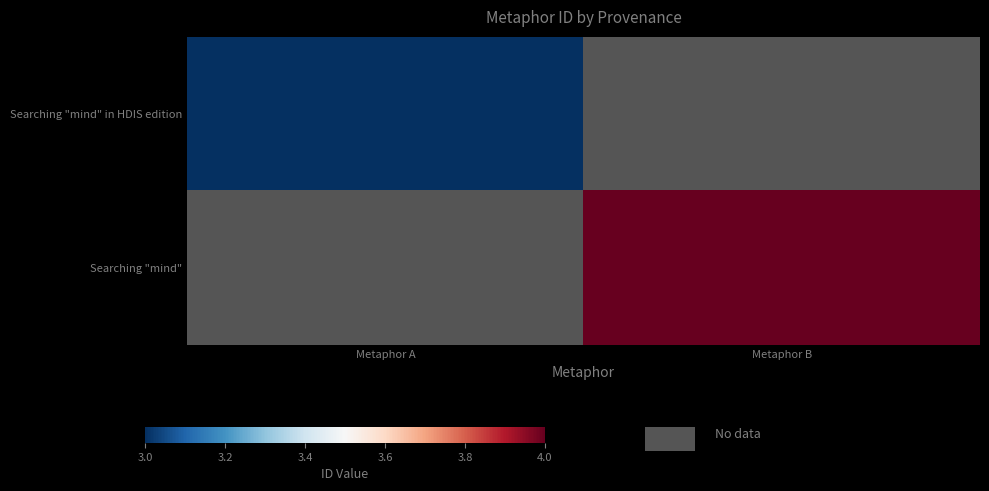

How many series are shown in this chart?

2